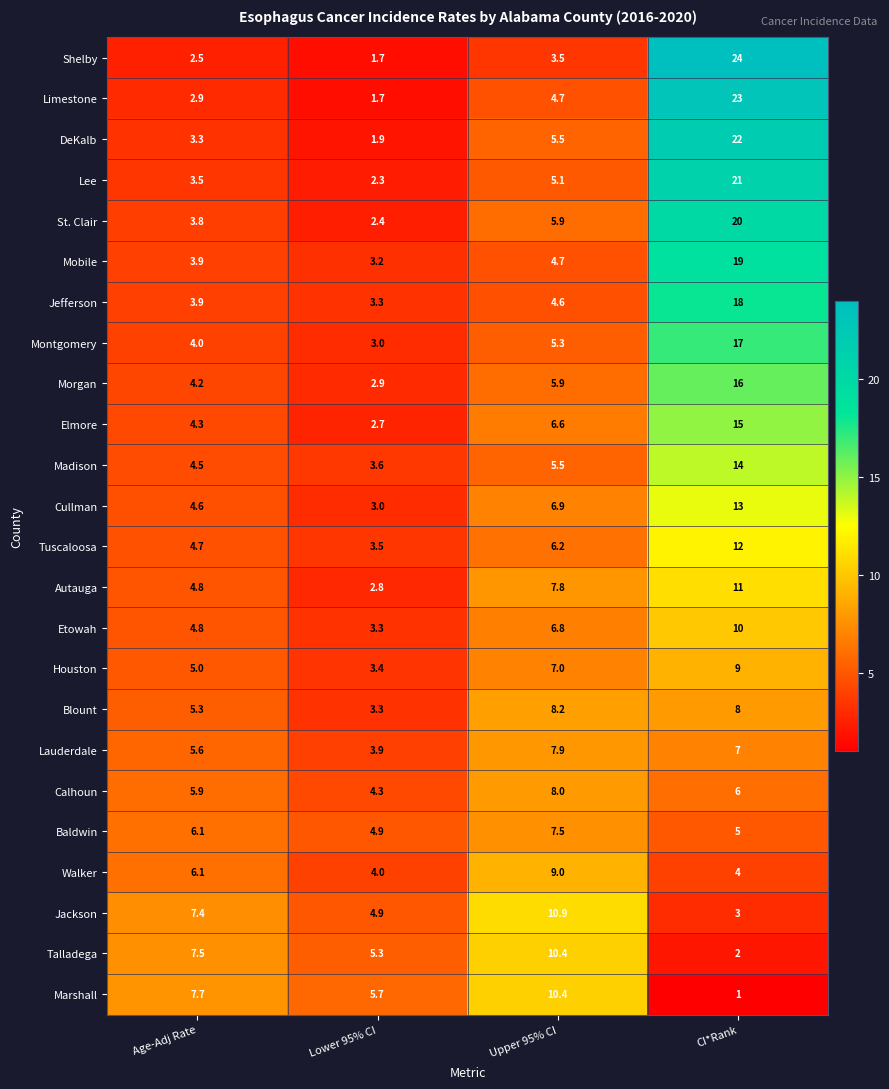

True or false: Walker has a value of 6.1 at Age-Adj Rate.

True